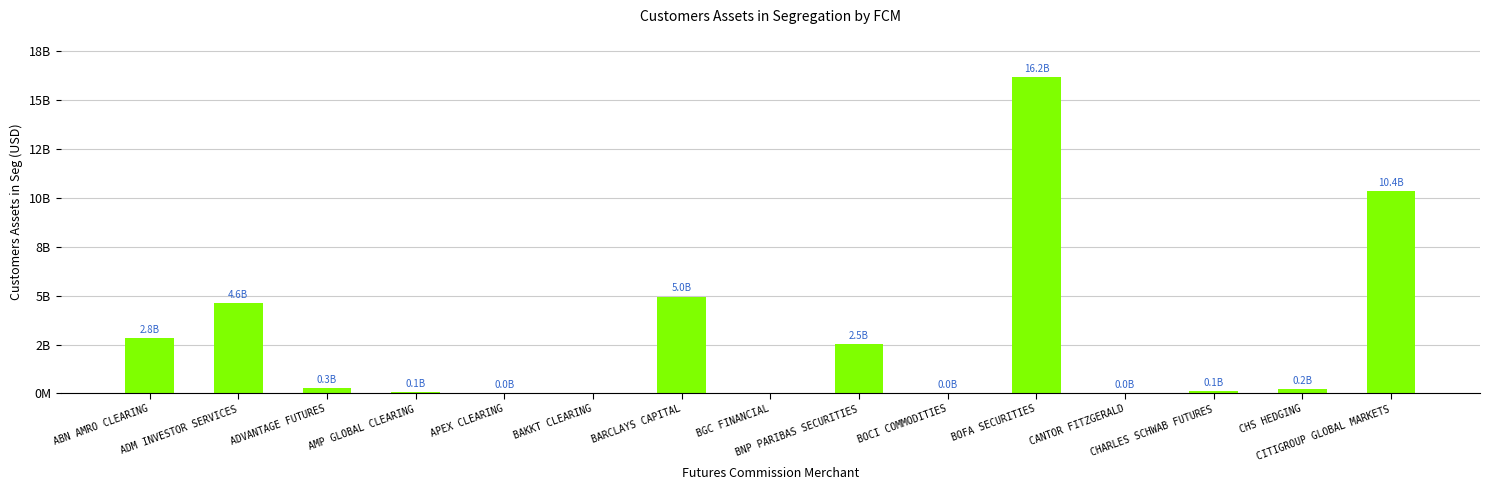

What is the change in value from BOFA SECURITIES to CHS HEDGING?

-15992267620